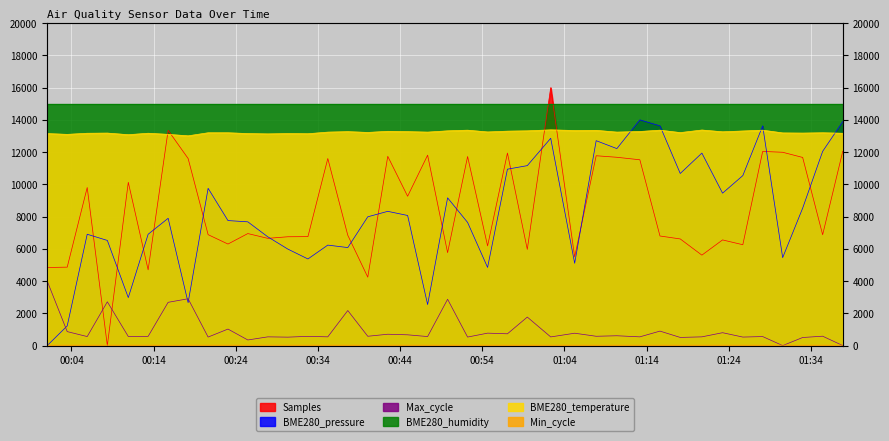

Does the chart display data point markers on the line(s)?

No